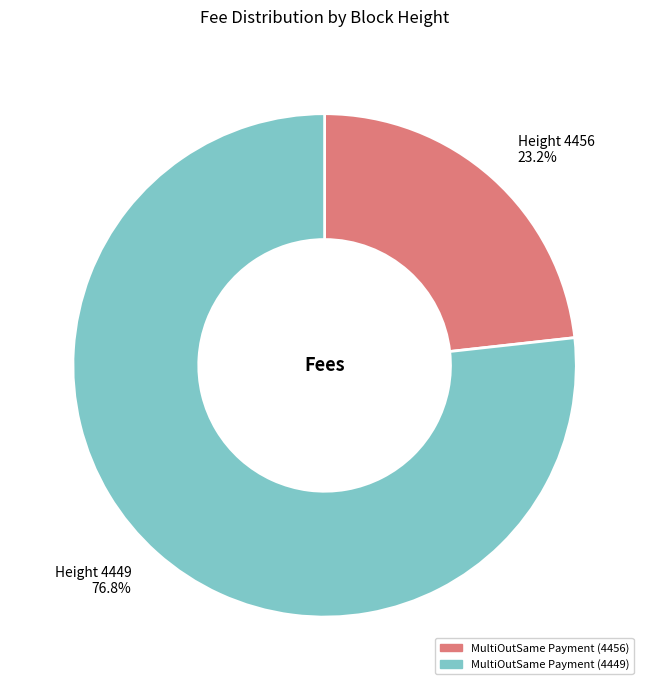

The MultiOutSame Payment (4456) slice represents 23% of the pie. True or false?

True